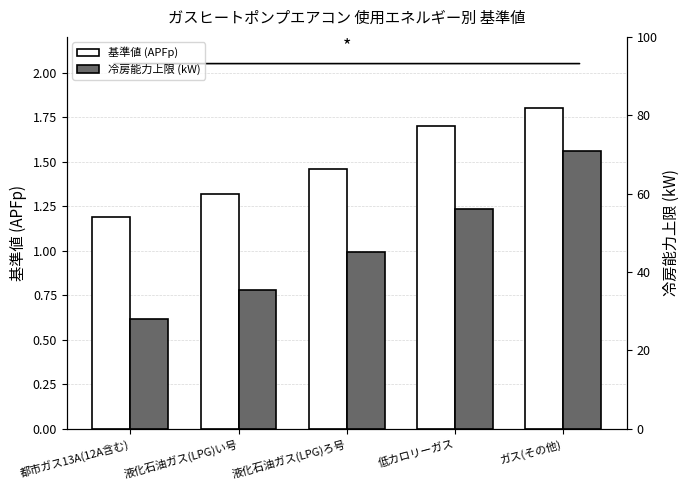

Reading left to right, list all the values displayed in this chart.

基準値 (APFp): 1.2	1.3	1.5	1.7	1.8
冷房能力上限 (kW): 28.0	35.5	45.0	56.0	71.0